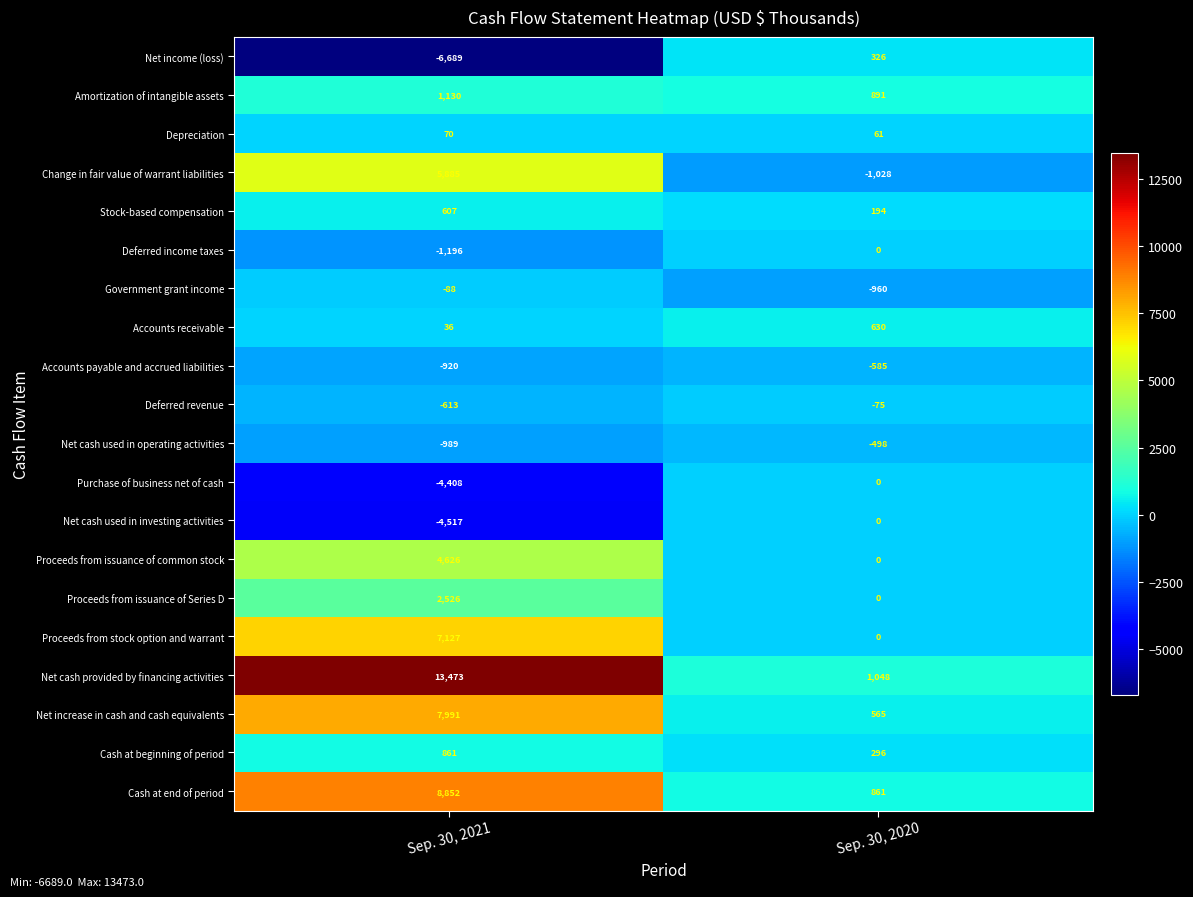

Where is Stock-based compensation nearest to the value 400?

Sep. 30, 2020